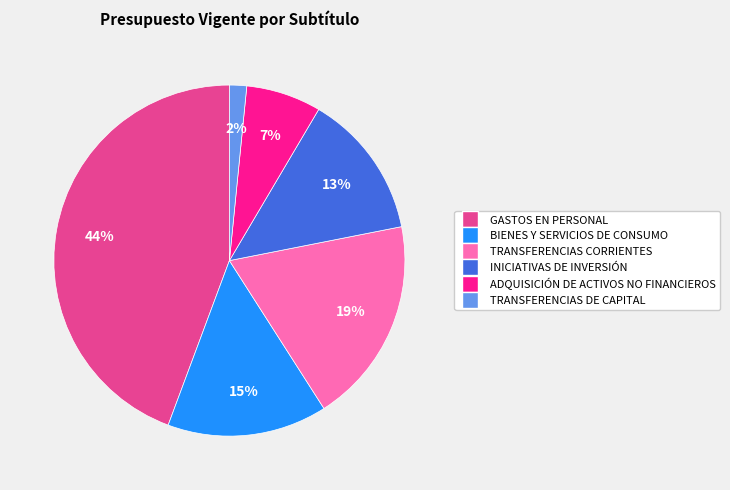

To the nearest percent, what percentage of the pie is GASTOS EN PERSONAL?

44%